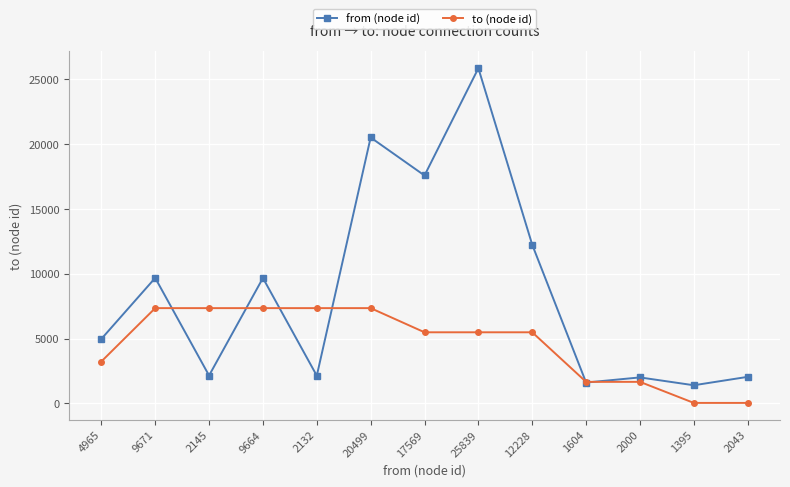

Which category has the highest value in the from (node id) series?

25839